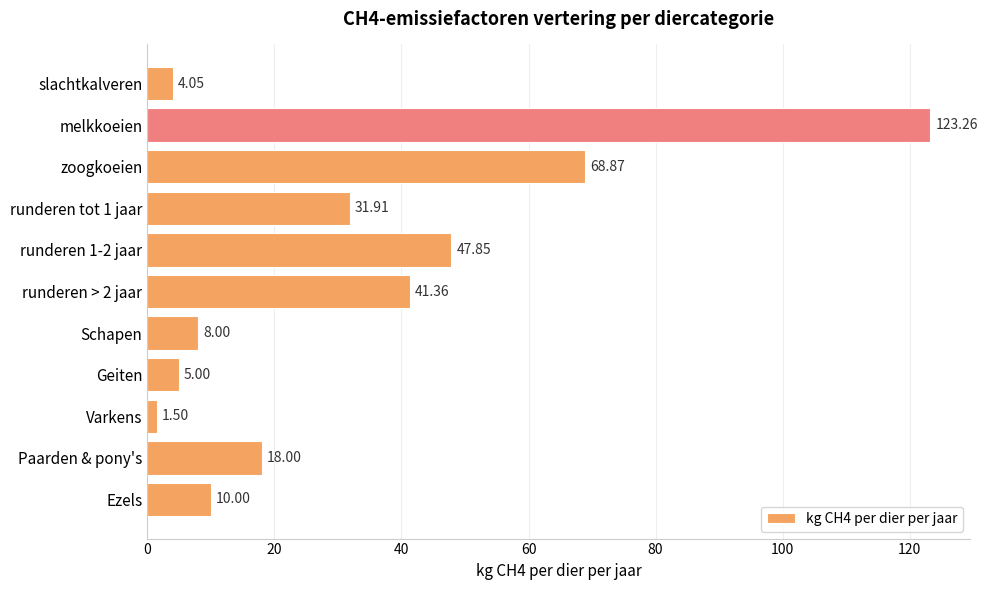

Are the bars grouped side by side (vs. stacked)?

No